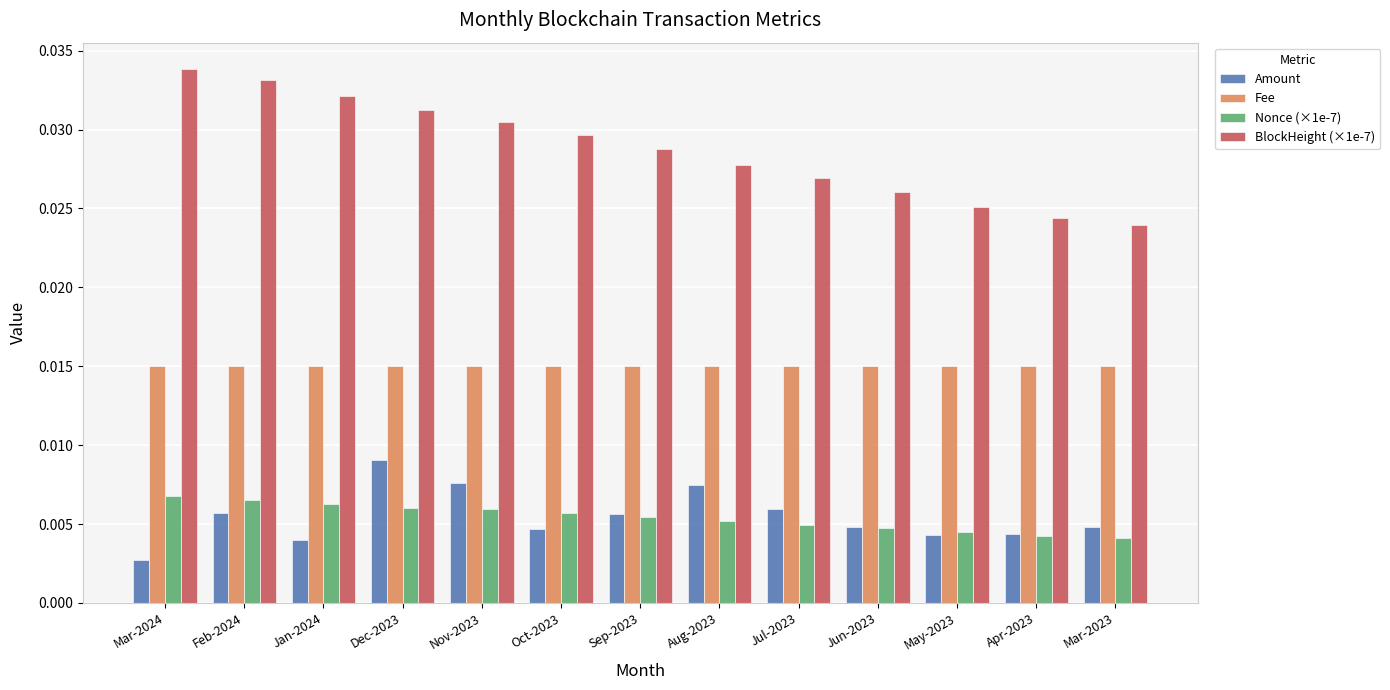

Which series has the largest total across all categories?

BlockHeight (×1e-7)